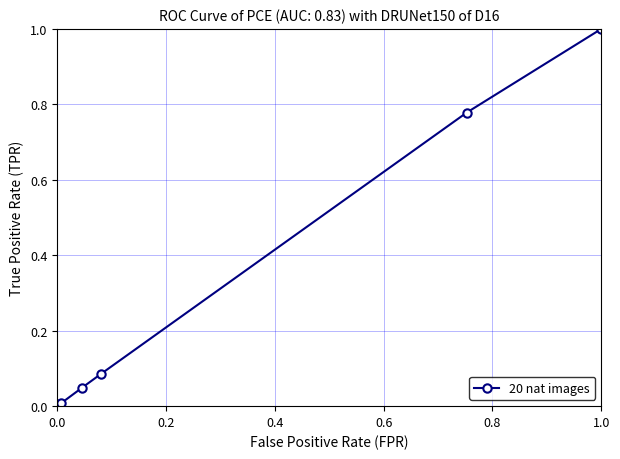

What is the maximum value shown in the chart?

1.0